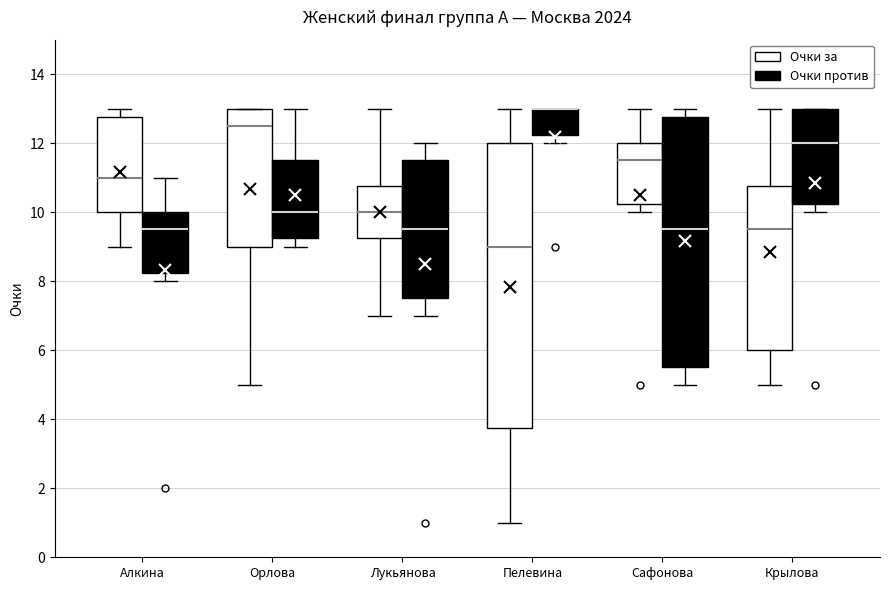

Where does the upper whisker of the box for Сафонова (Очки против) end on the y-axis? The values are not printed on the chart, so give them approximately, as read against the axis.

13.0